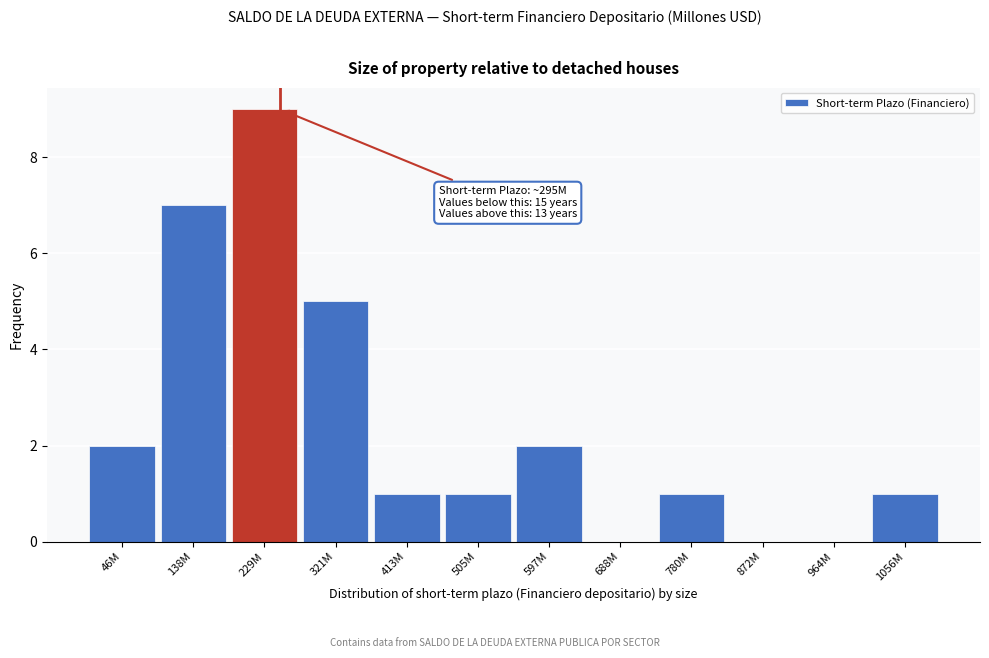

Reading left to right, what are all the values shown in this chart?

46M=2	138M=7	229M=9	321M=5	413M=1	505M=1	597M=2	688M=0	780M=1	872M=0	964M=0	1056M=1